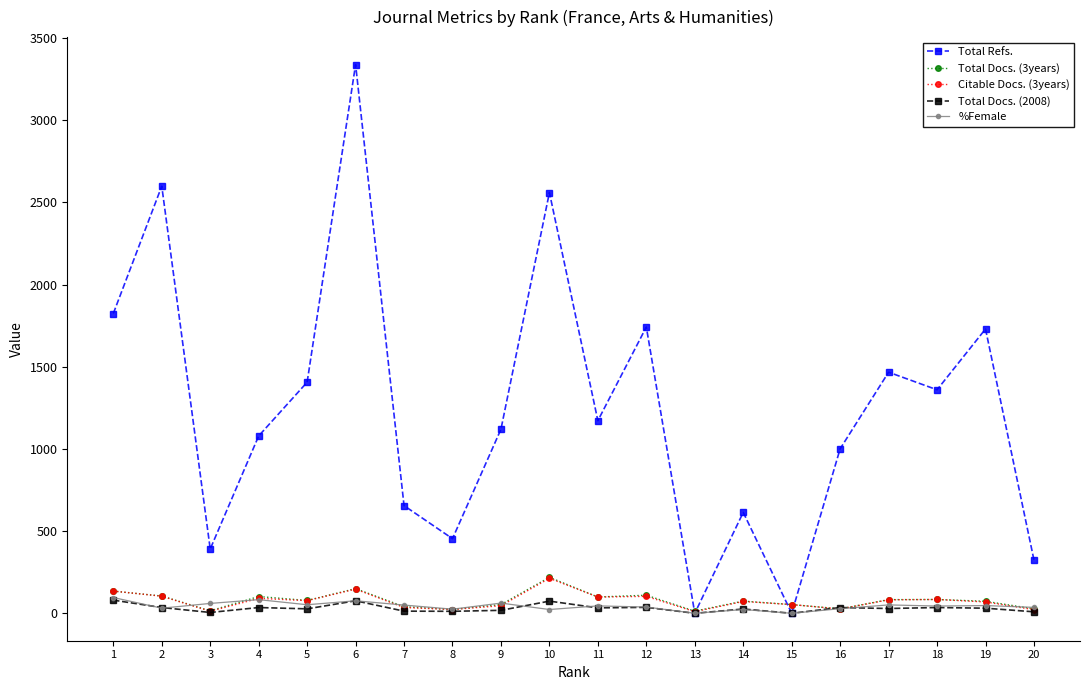

How many data points in %Female are less than 45?

10